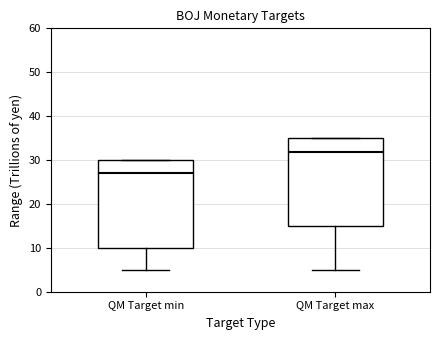

Reading left to right, transcribe this box plot: for each box, give where its median line is, the range the box spans, and where its two whiskers end, as read against the y-axis. The values are not printed on the chart, so give them approximately, as read against the axis.

QM Target min: median 27, box 10 to 30, whiskers 5 to 30
QM Target max: median 32, box 15 to 35, whiskers 5 to 35